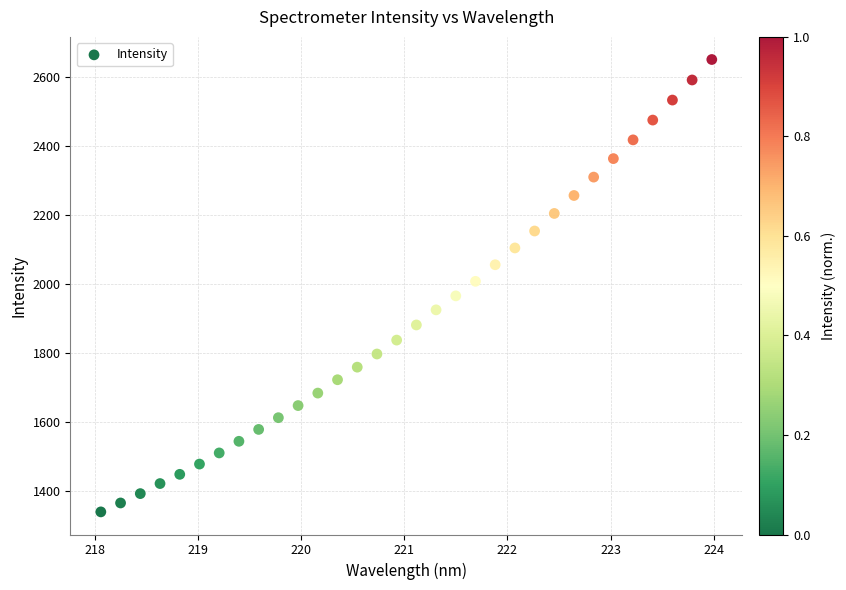

What is the range of Y values (max minus min)?

1309.3